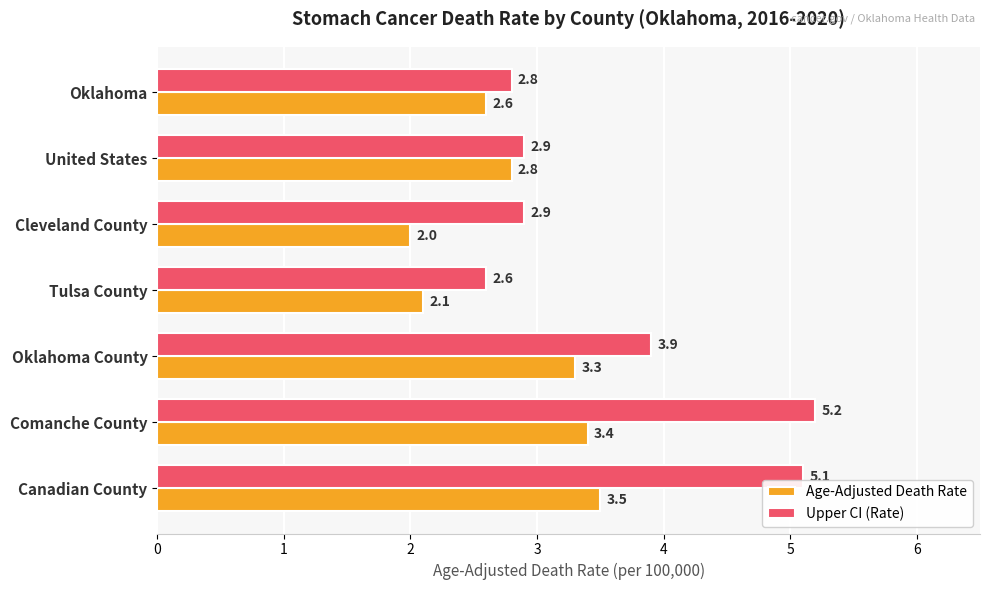

What is the difference between the maximum and second lowest values in the Age-Adjusted Death Rate series?

1.4